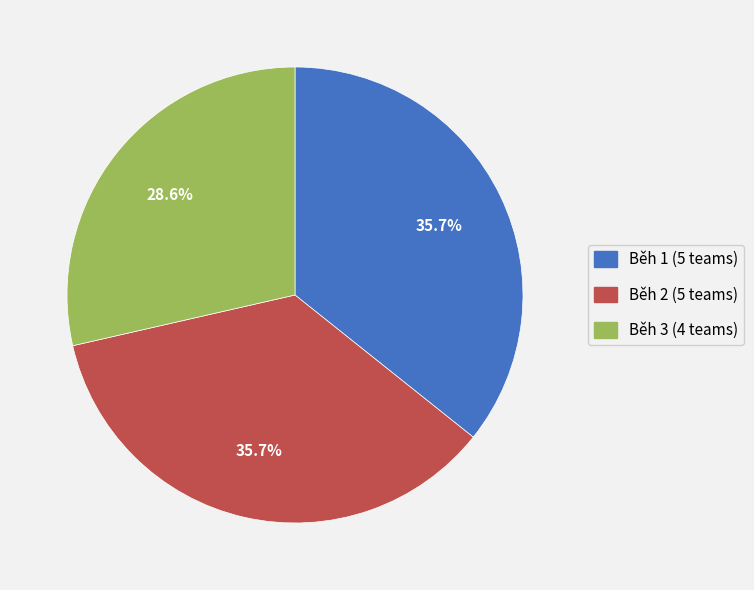

What is the smallest slice in the pie chart?

Běh 3